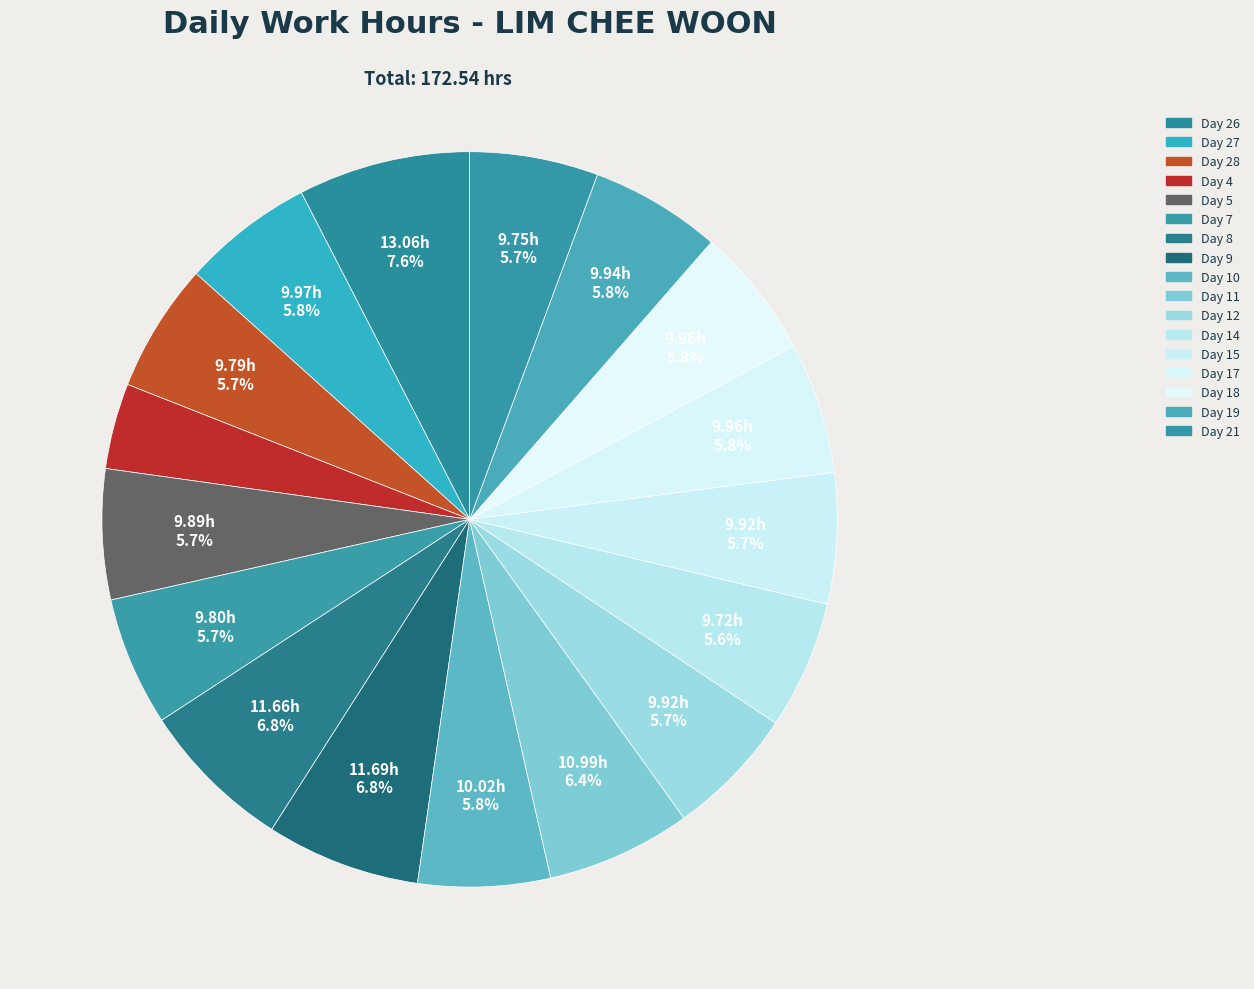

To the nearest percent, what is the average slice percentage?

6%